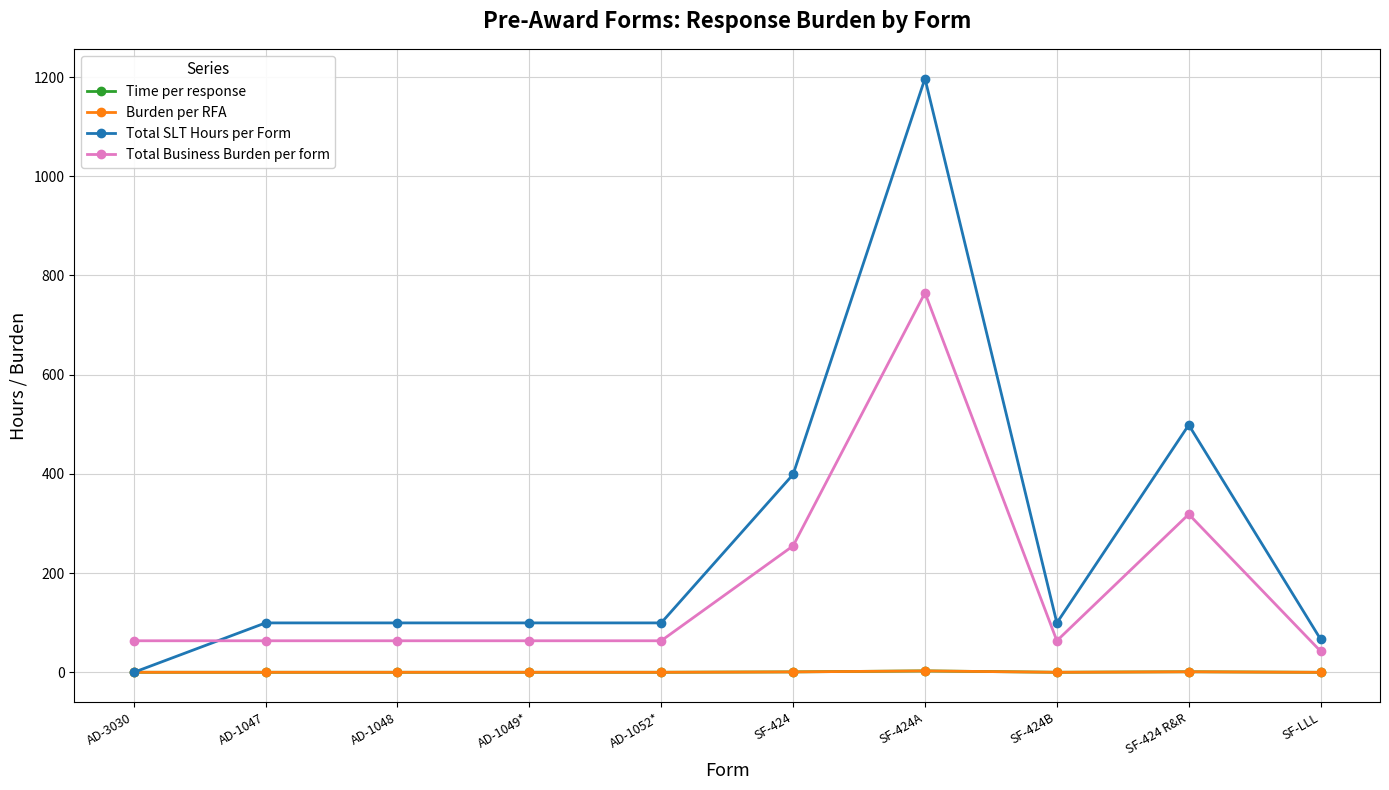

Does the chart have visible grid lines?

Yes